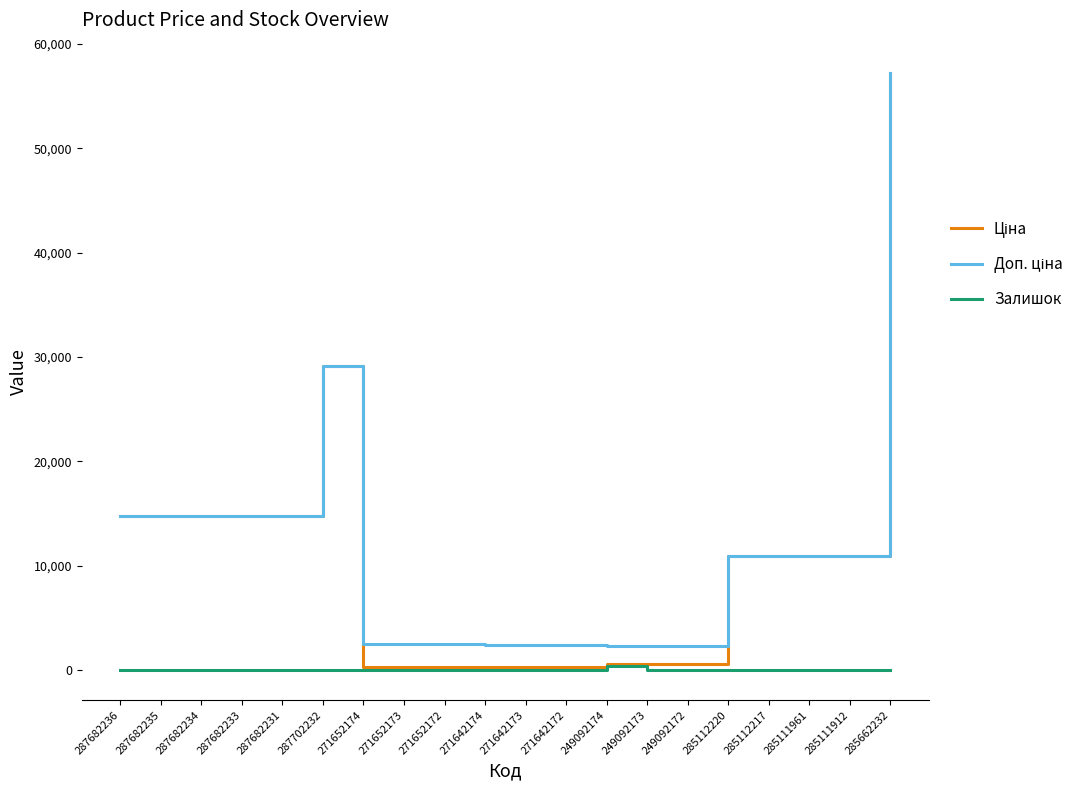

At which category is the sum across all series the highest?

285662232